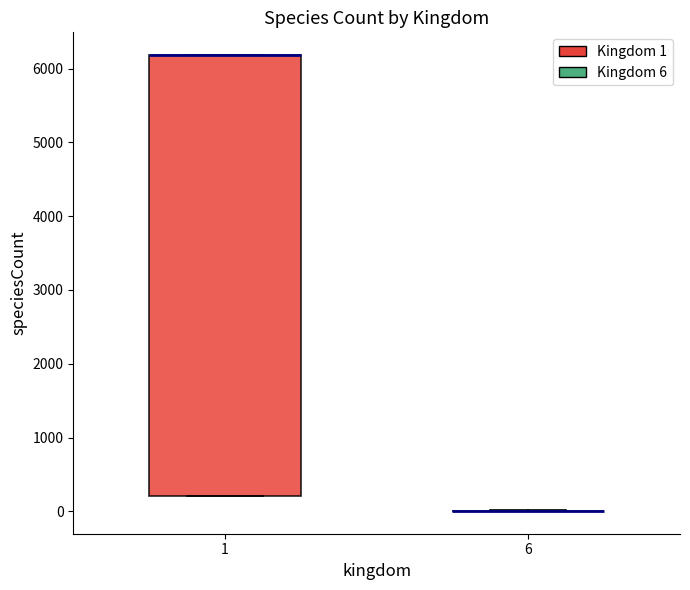

Reading left to right, read every box against the y-axis: the position of its median line, the range the box covers, and the ends of its whiskers. The values are not printed on the chart, so give them approximately, as read against the axis.

1: median 6200 (drawn on the box's upper edge), box 200 to 6200, whiskers 200 to 6200
6: box collapsed to a line at 0, whiskers 0 to 0